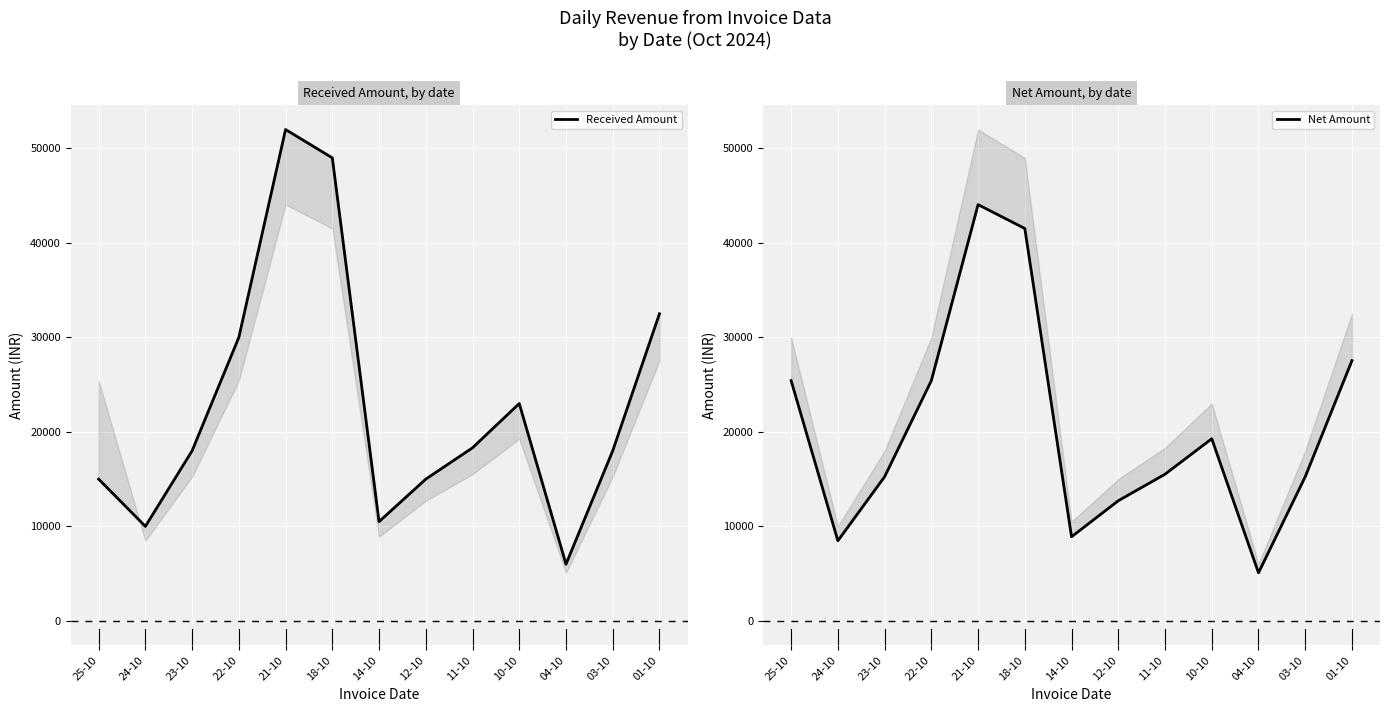

At which category is the sum across all series the highest?

21-10